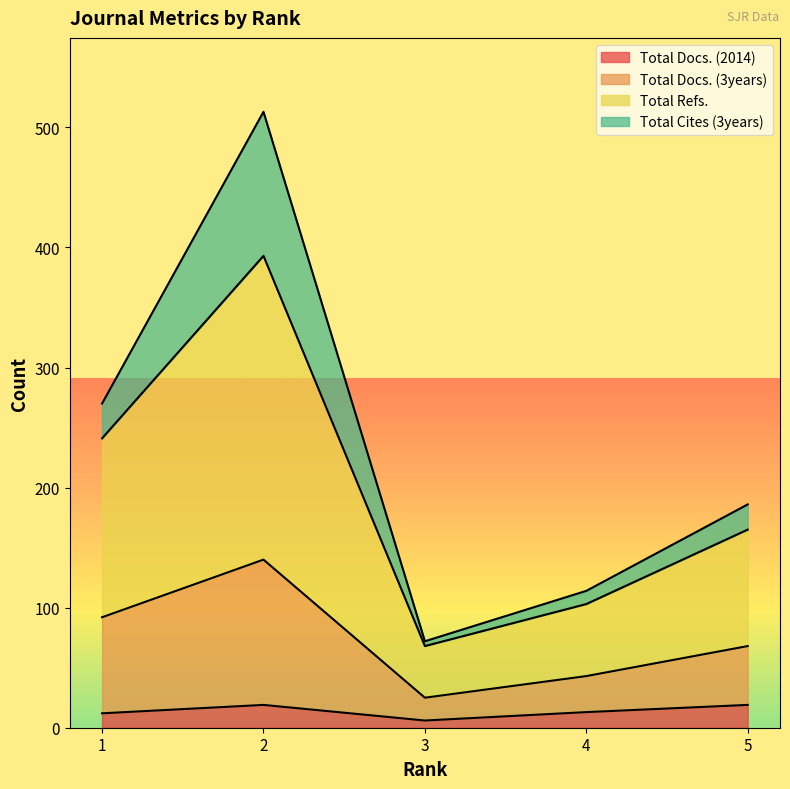

Does the chart have visible grid lines?

No